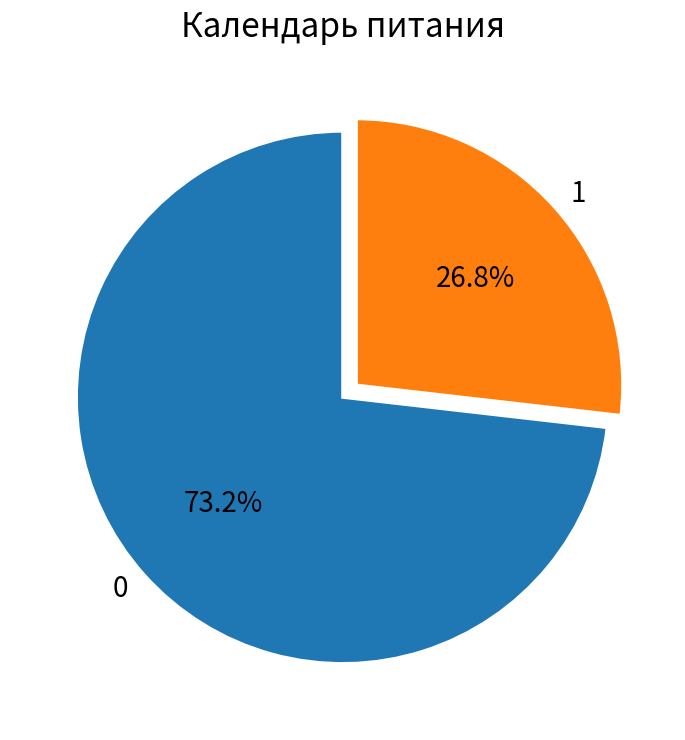

Count the number of slices in the pie.

2